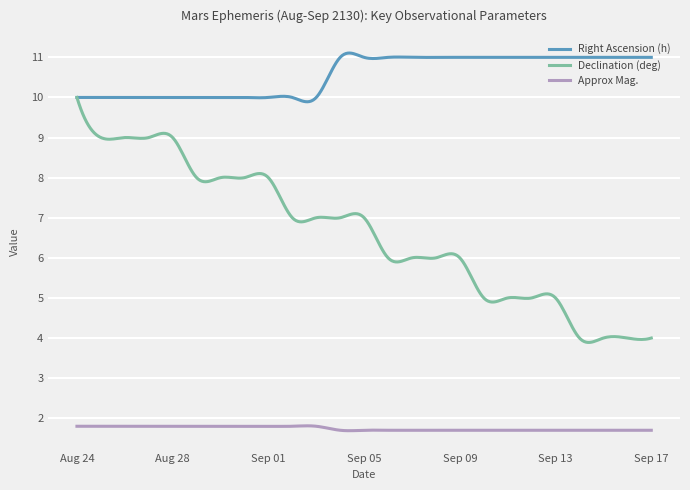

Does the chart have visible grid lines?

Yes